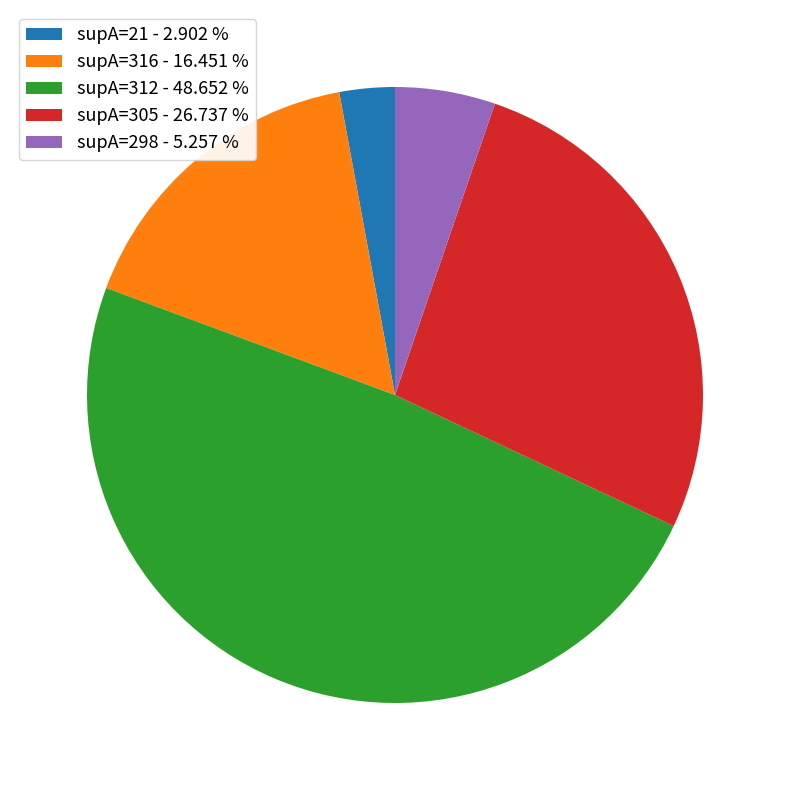

How many slices are in this pie chart?

5